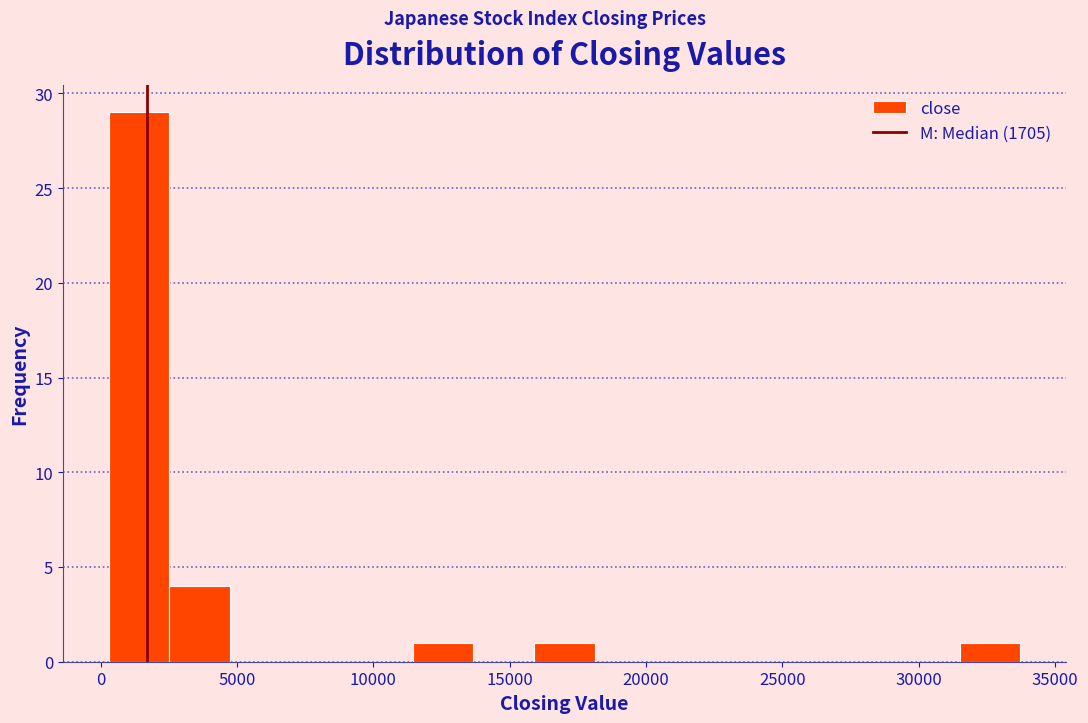

Reading left to right, list every bar in this chart as the range it spans on the x-axis followed by its height. Neither the bar edges nor the heights are printed on the chart, so give them approximately, as read against the axes.

500 to 2500: 29
2500 to 4500: 4
4500 to 7000: 0
7000 to 9000: 0
9000 to 11500: 0
11500 to 13500: 1
13500 to 16000: 0
16000 to 18000: 1
18000 to 20500: 0
20500 to 22500: 0
22500 to 25000: 0
25000 to 27000: 0
27000 to 29500: 0
29500 to 31500: 0
31500 to 33500: 1